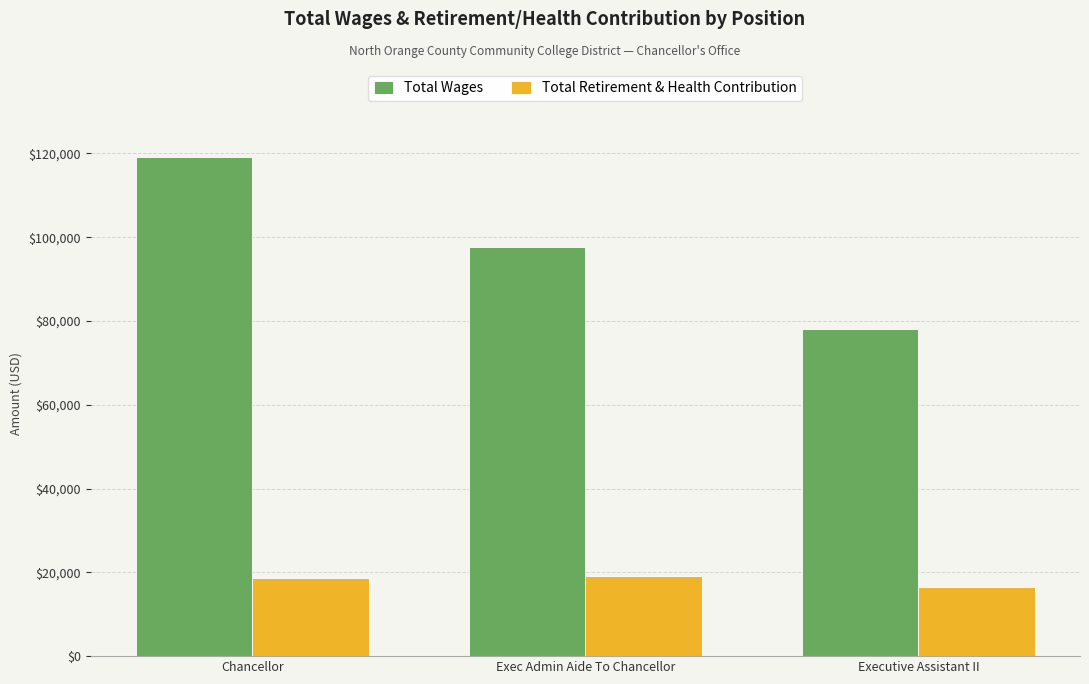

What position from the right is Exec Admin Aide To Chancellor?

2